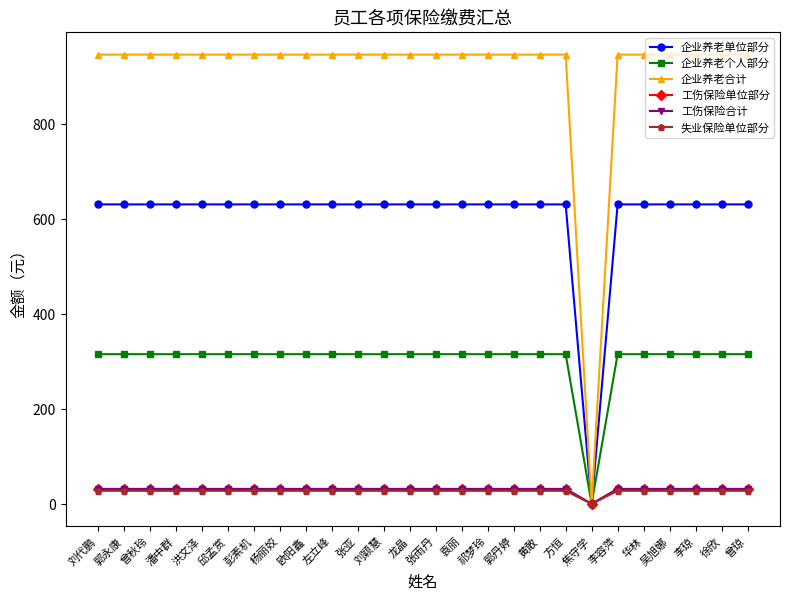

Which series has the widest spread of values?

企业养老合计